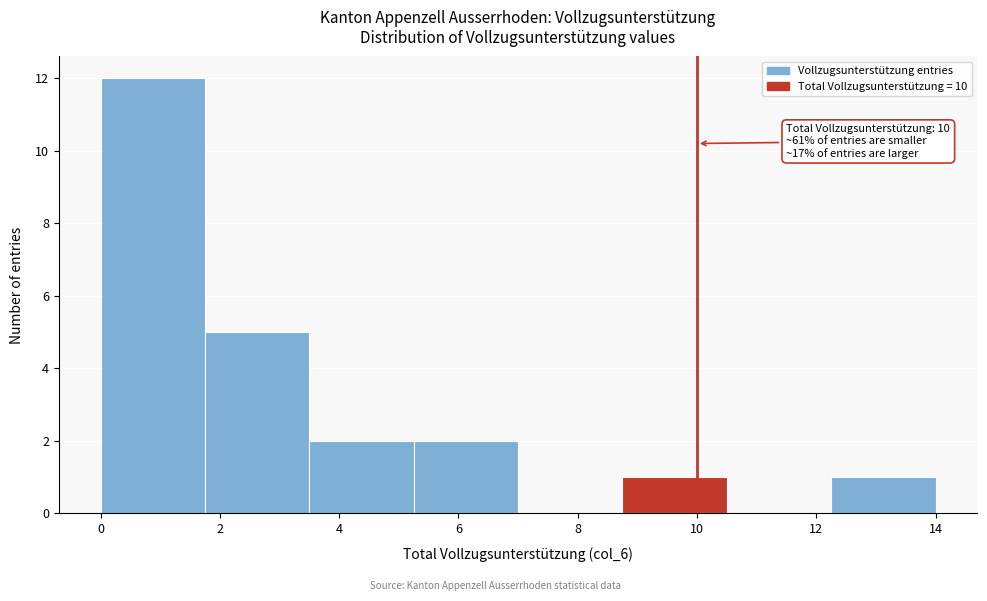

Over which range of the x-axis is the bar tallest?

0.00 to 1.75